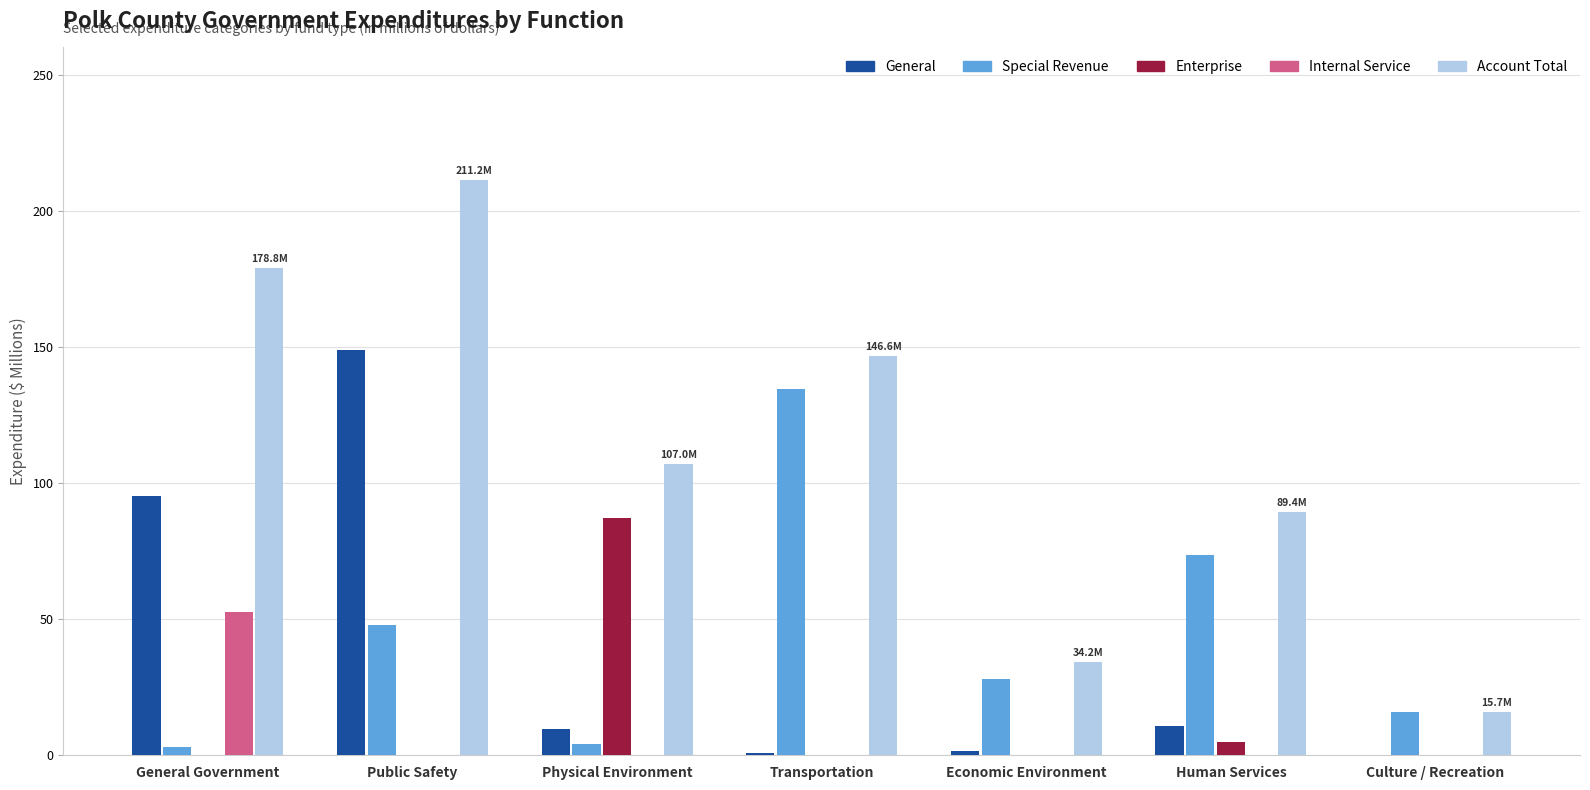

Which series changed the most between Public Safety and Culture / Recreation?

Account Total